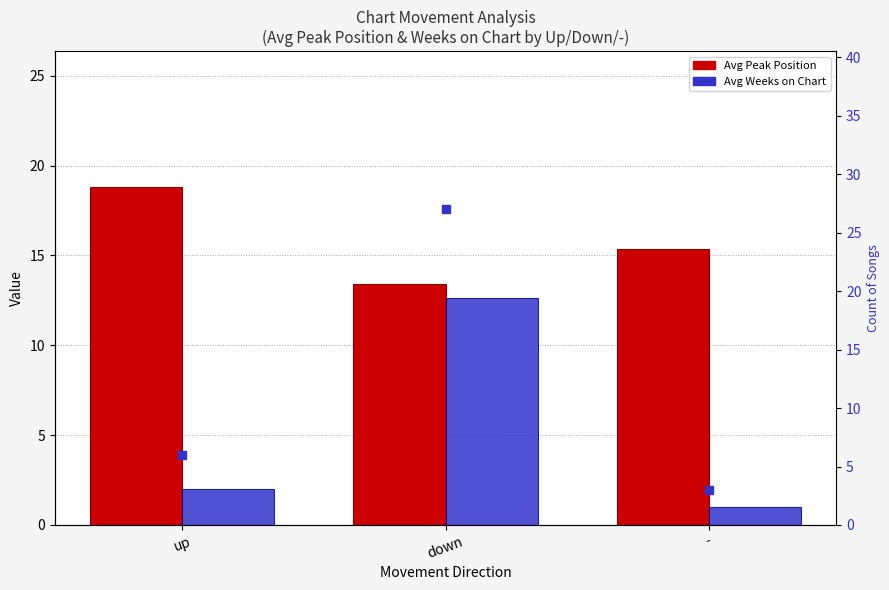

What is the difference between the highest and lowest values at down?

14.3